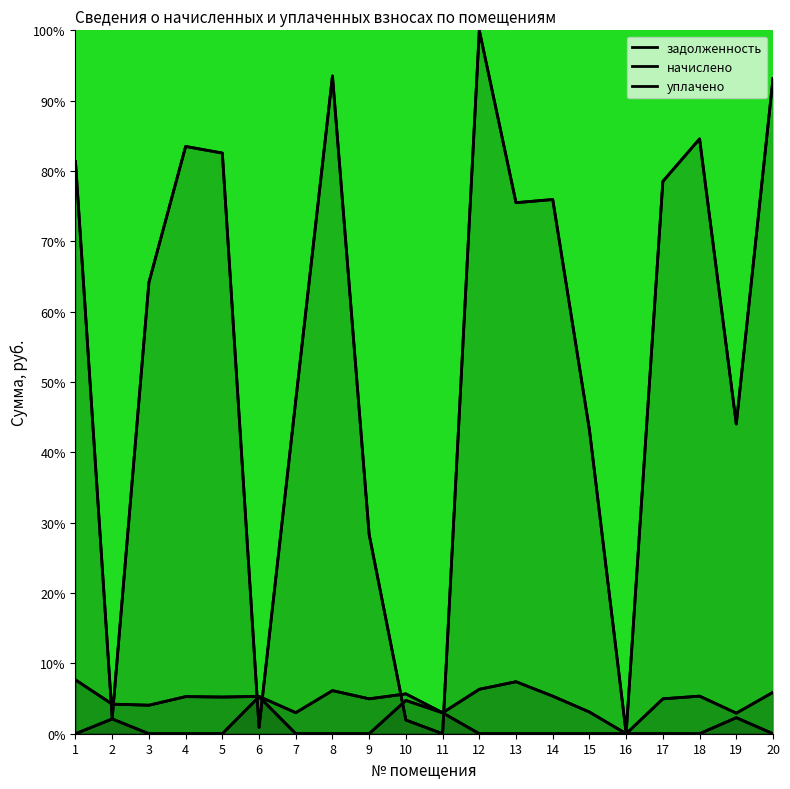

How many lines are shown in the chart?

3